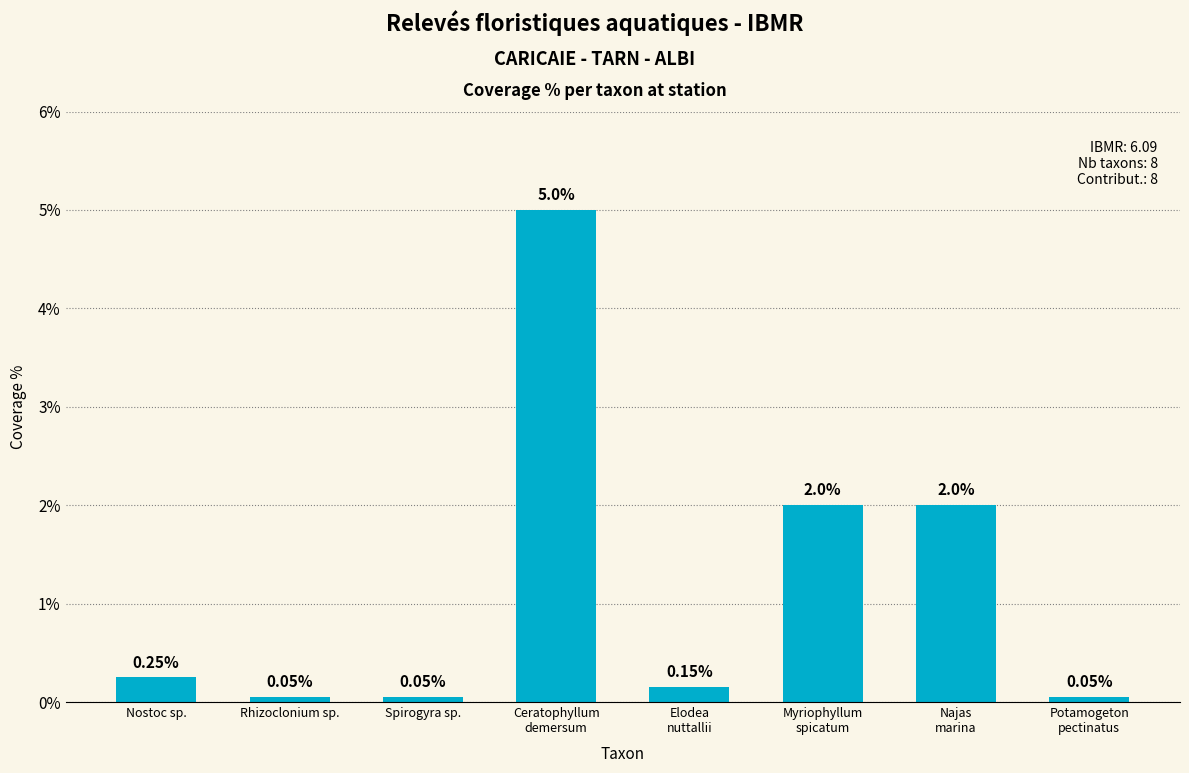

What is the average value?

1.2